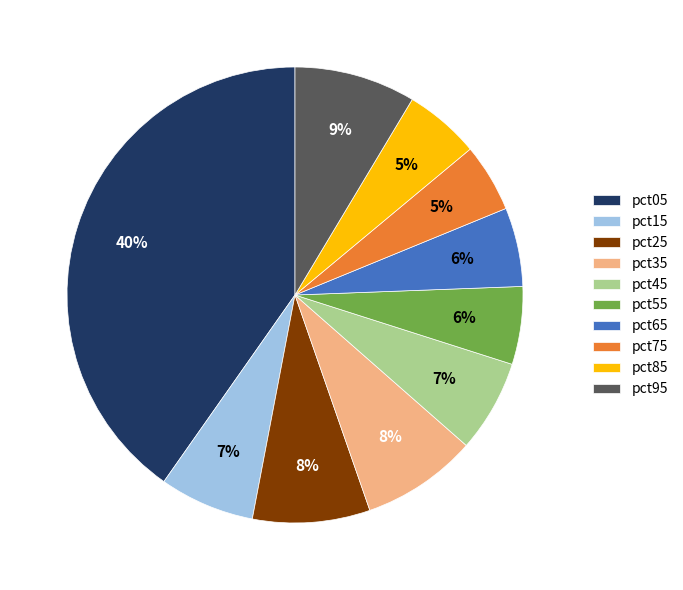

Do pct95 and pct75 together represent more than half of the pie?

No